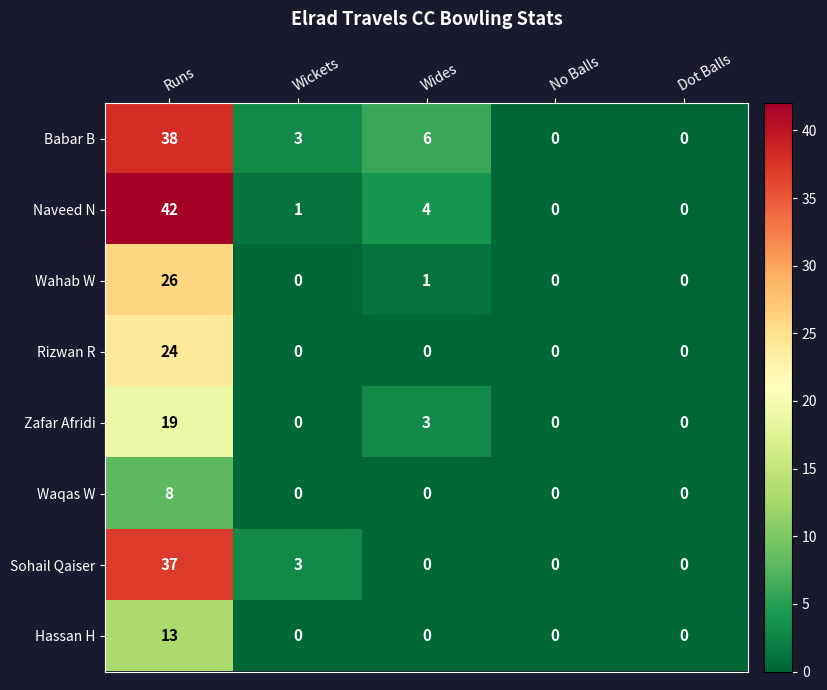

What is the difference between the second highest and minimum values in the Naveed N series?

4